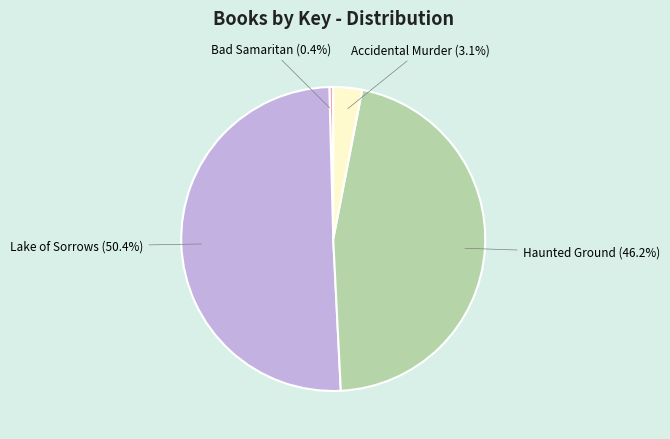

Is it true that Haunted Ground is 46% of the pie?

True